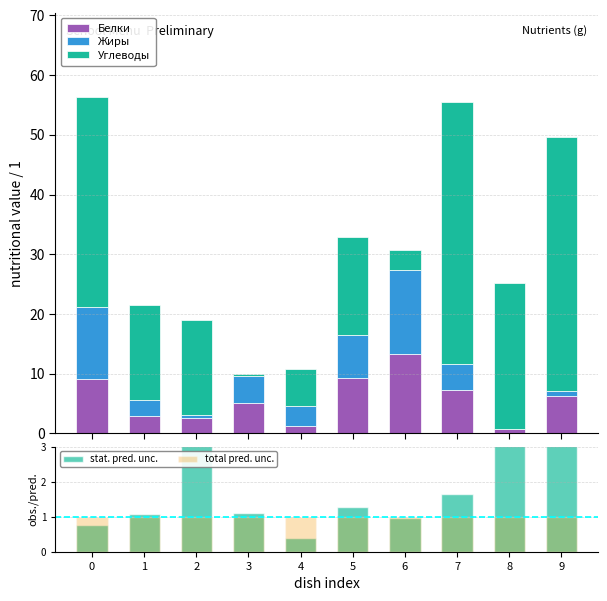

What is the sum of all stat. pred. unc. values?

27.8